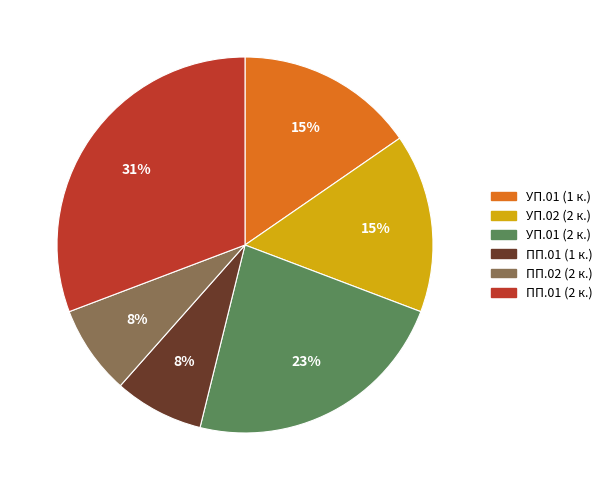

Is there a majority slice in this chart?

No